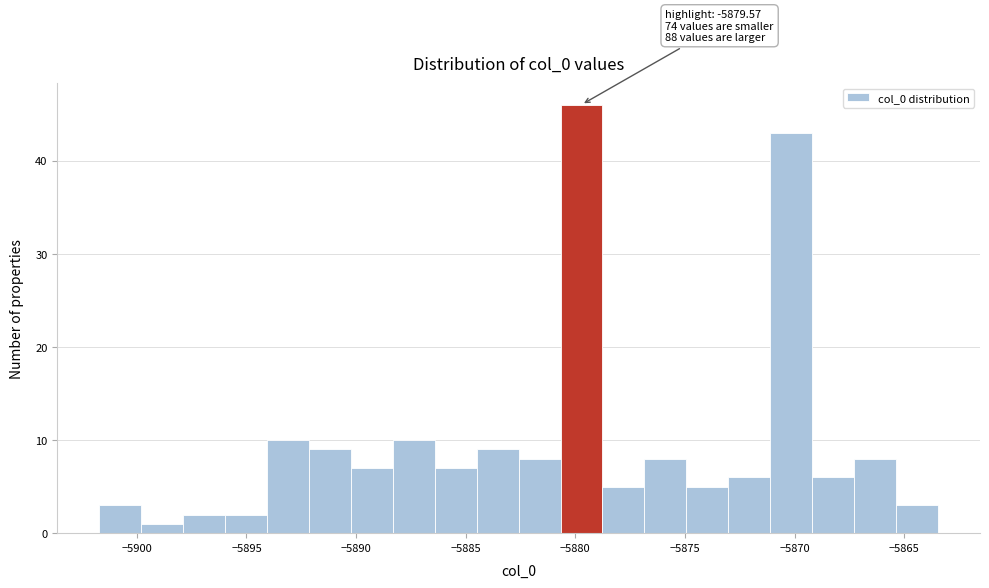

Around what value on the x-axis is the tallest bar? Give the approximate position of its centre, as read against the axis.

-5879.5